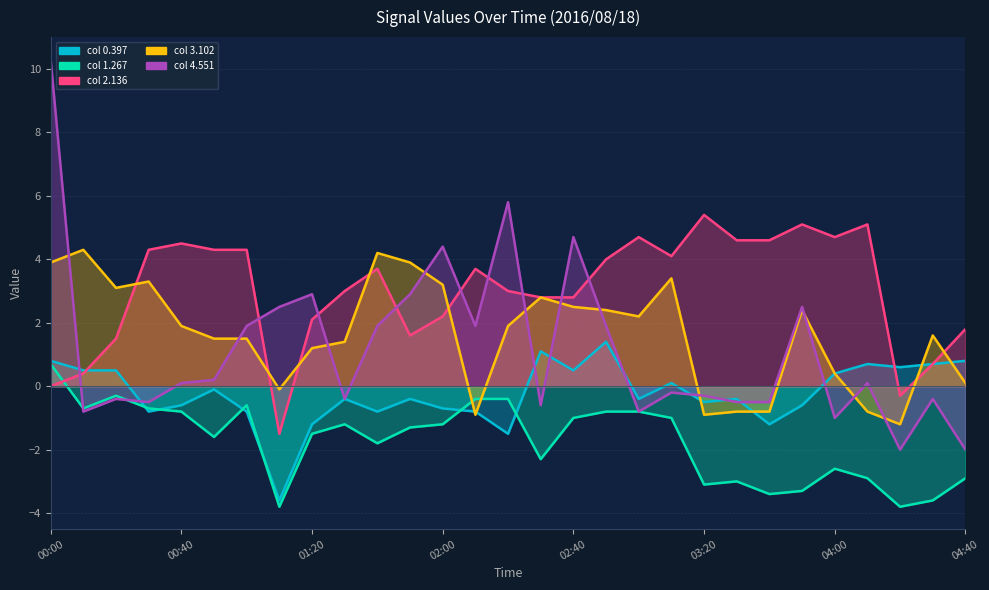

How many distinct data groups are displayed?

5